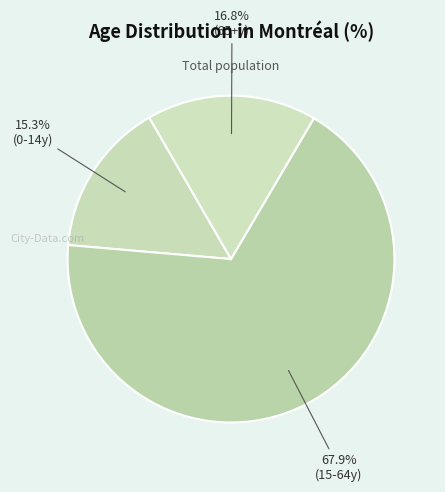

How many segments does this pie chart have?

3